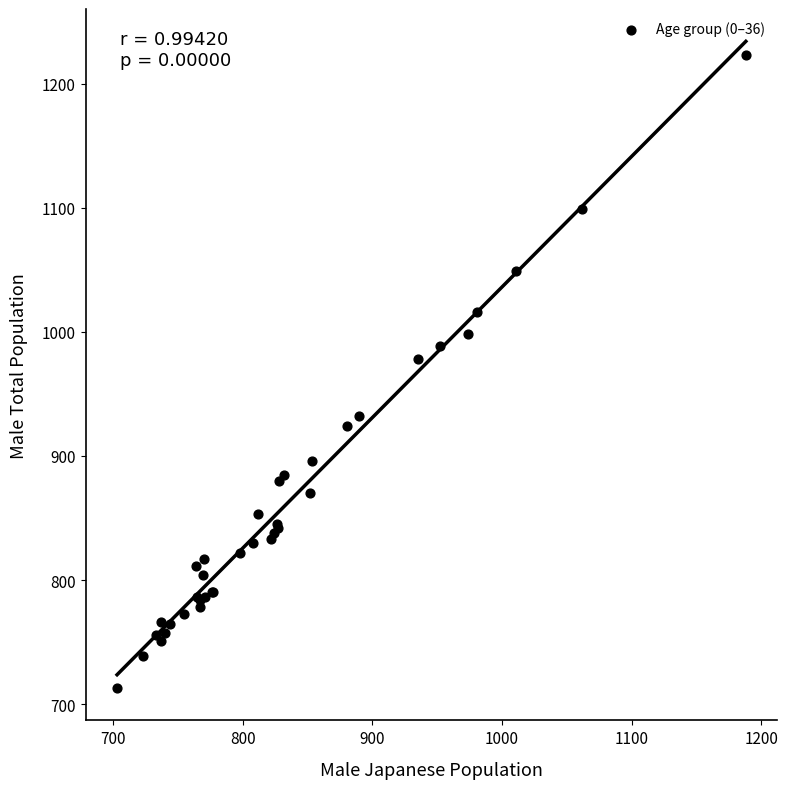

What Y value in the scatter plot is closest to 968?

978